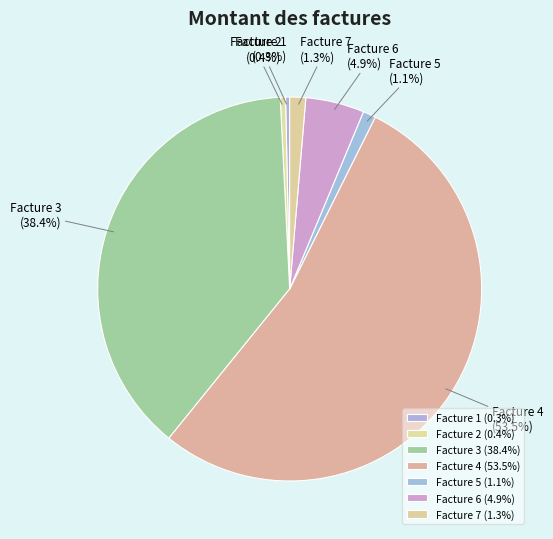

Which category has the biggest portion of the pie?

Facture 4